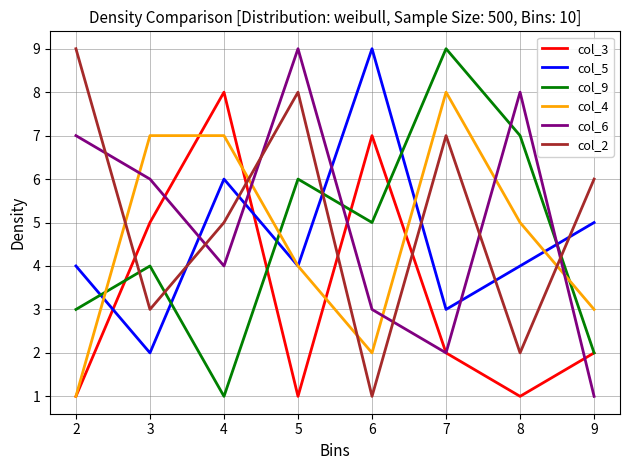

Which series changed the most between 2 and 8?

col_2